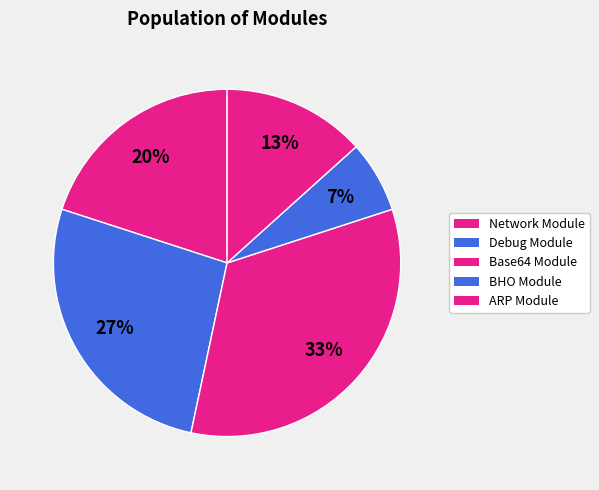

To the nearest percent, what percentage of the pie is Base64 Module?

33%